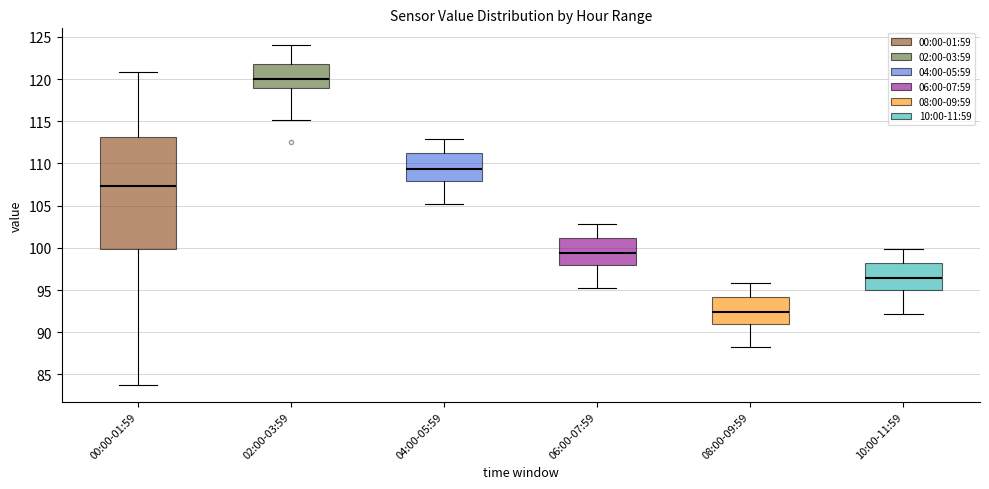

Which box has the lowest median line?

08:00-09:59